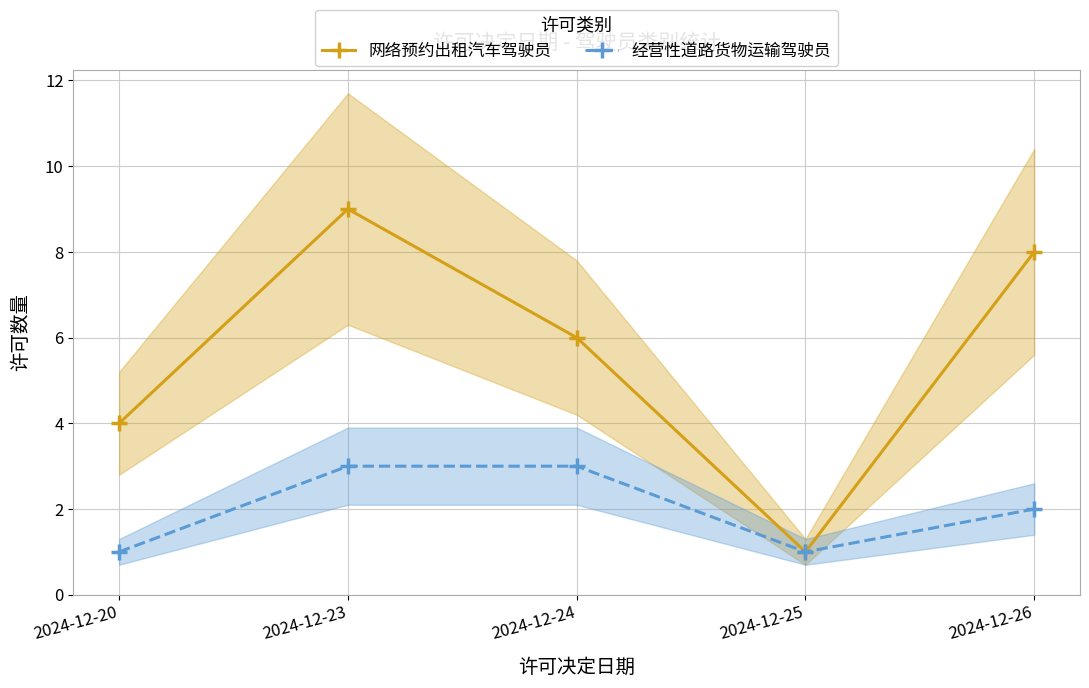

True or false: 网络预约出租汽车驾驶员 and 经营性道路货物运输驾驶员 cross at least once.

False